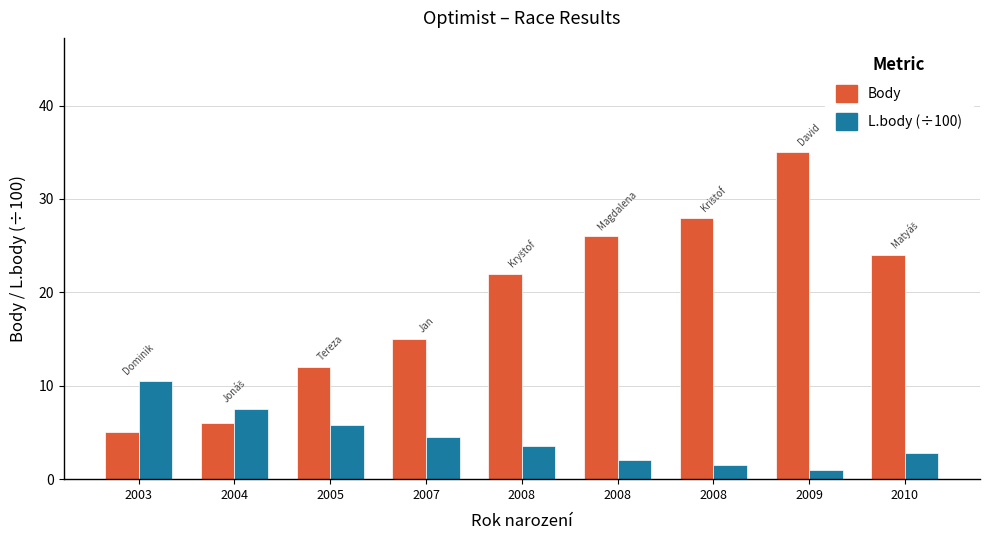

How many bars are there in each group?

2